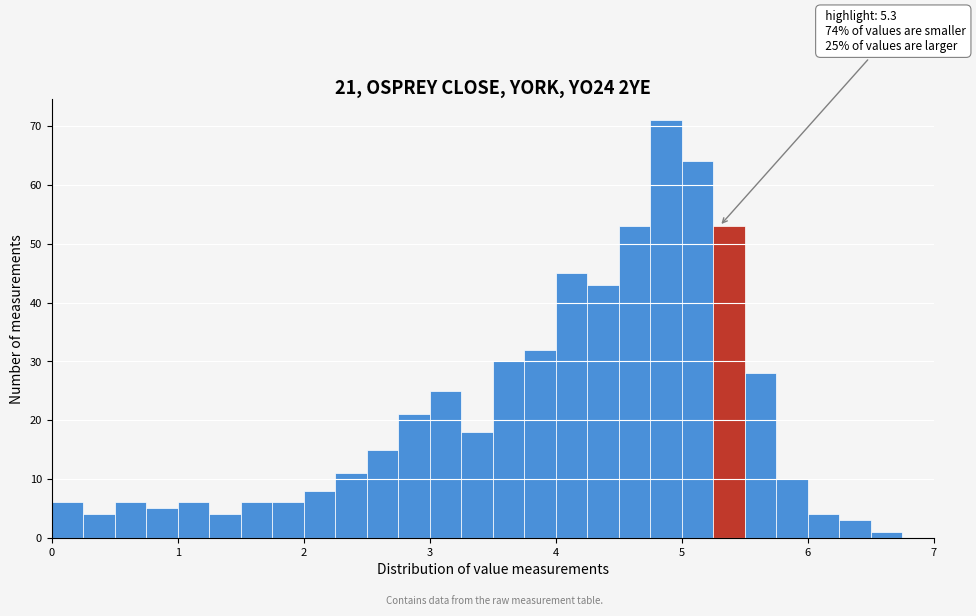

Read against the x-axis, roughly where is the centre of the tallest bar?

4.9